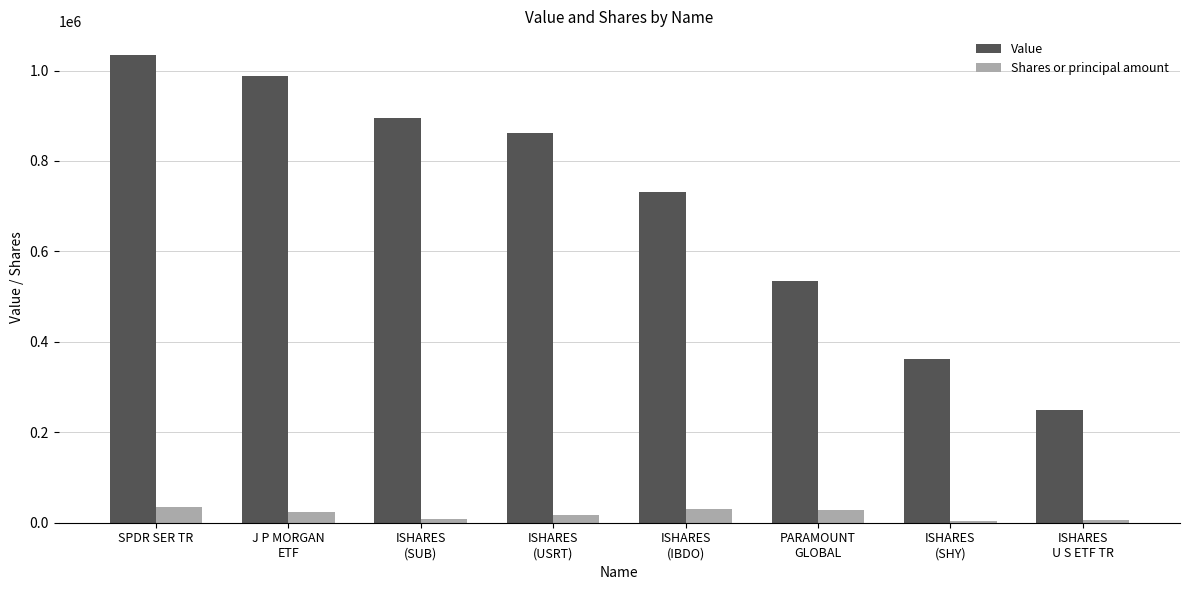

What is the total value across all series at J P MORGAN
ETF?

1010687